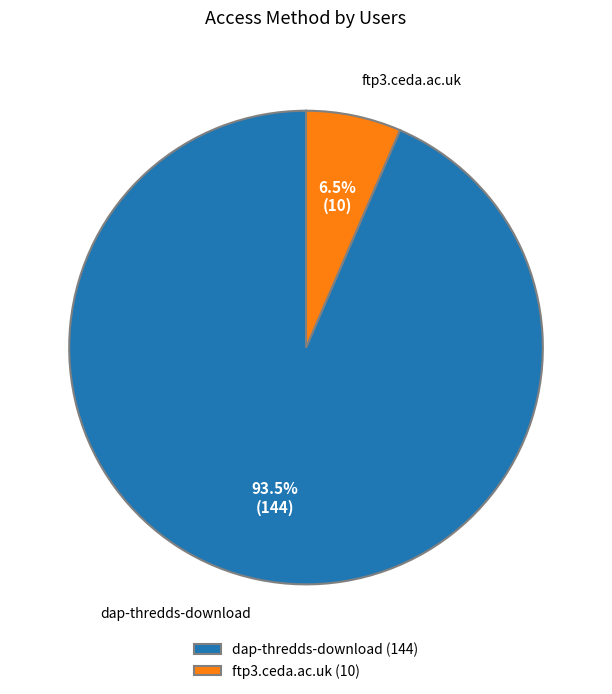

Do dap-thredds-download and ftp3.ceda.ac.uk together represent more than half of the pie?

Yes